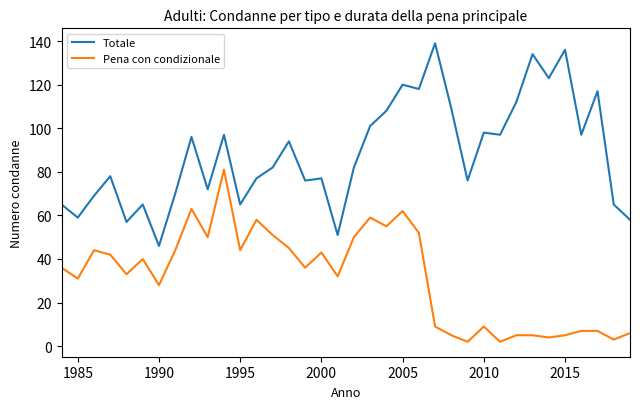

True or false: Pena con condizionale and Totale cross at least once.

False